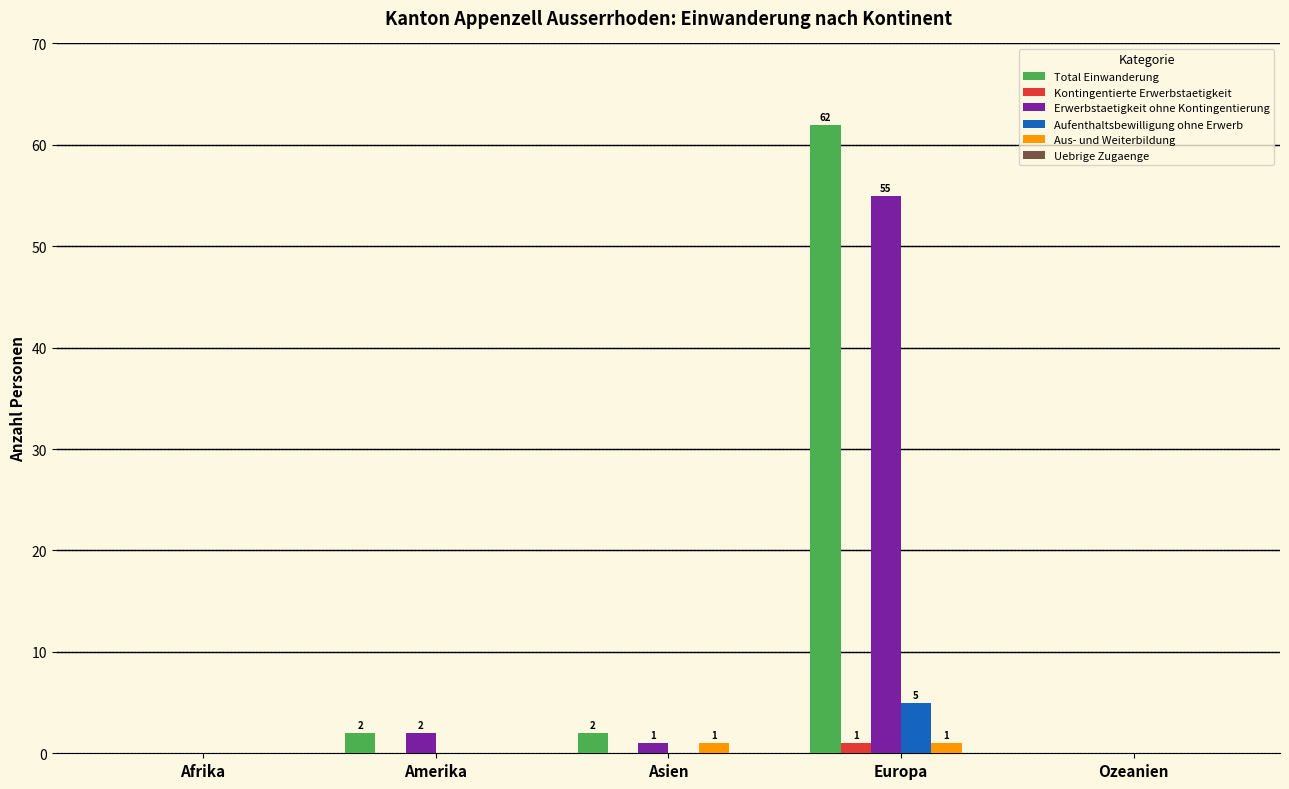

Is it true that Erwerbstaetigkeit ohne Kontingentierung equals 0 at Ozeanien?

True